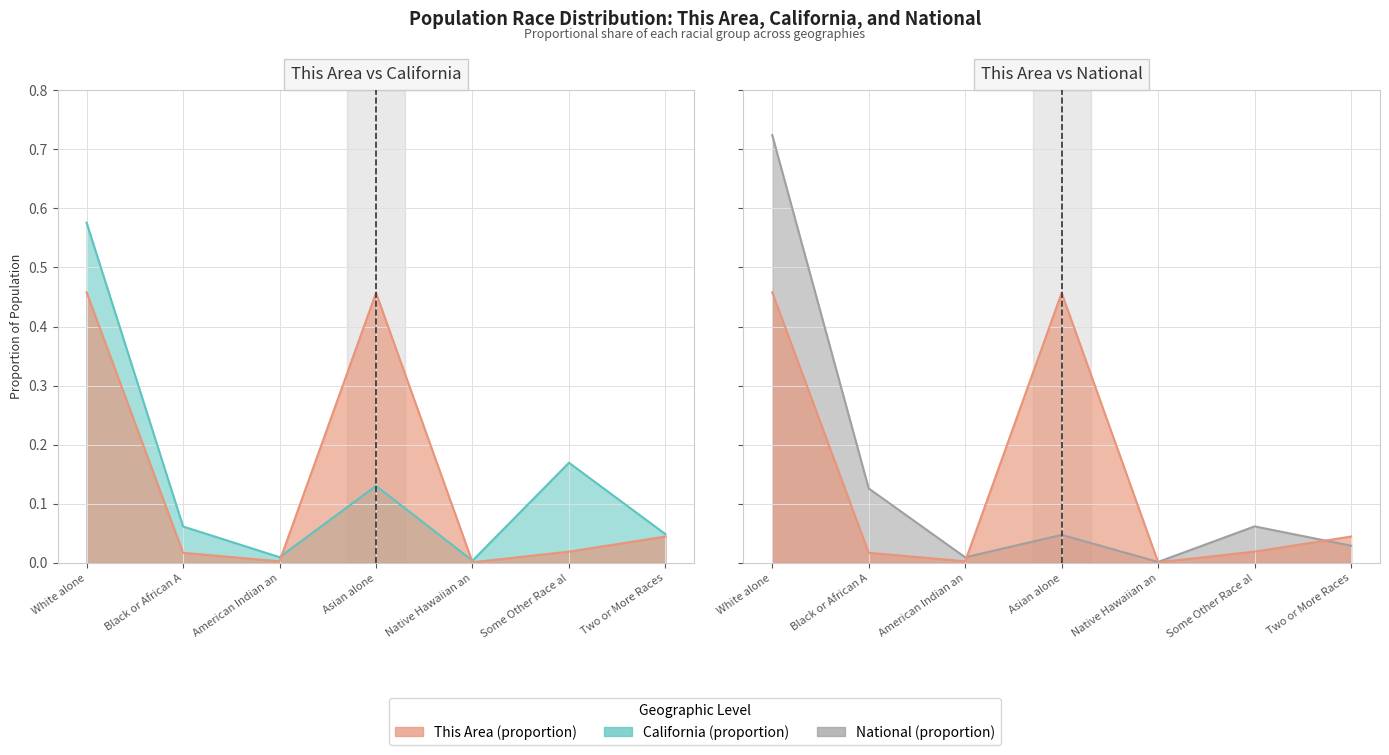

Which series has the widest spread of values?

National